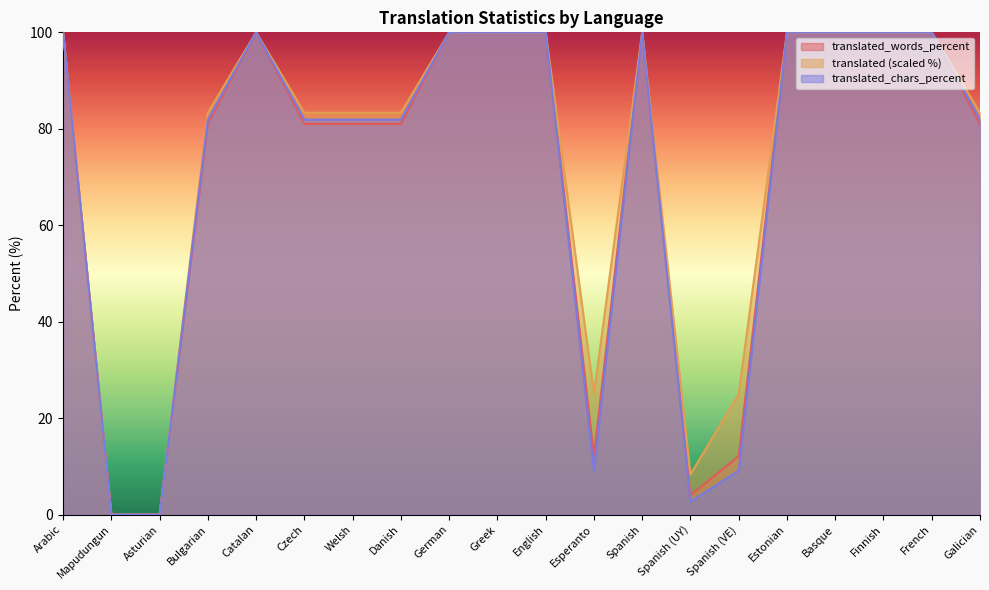

What is the approximate value of translated_chars_percent at Czech?

81.9